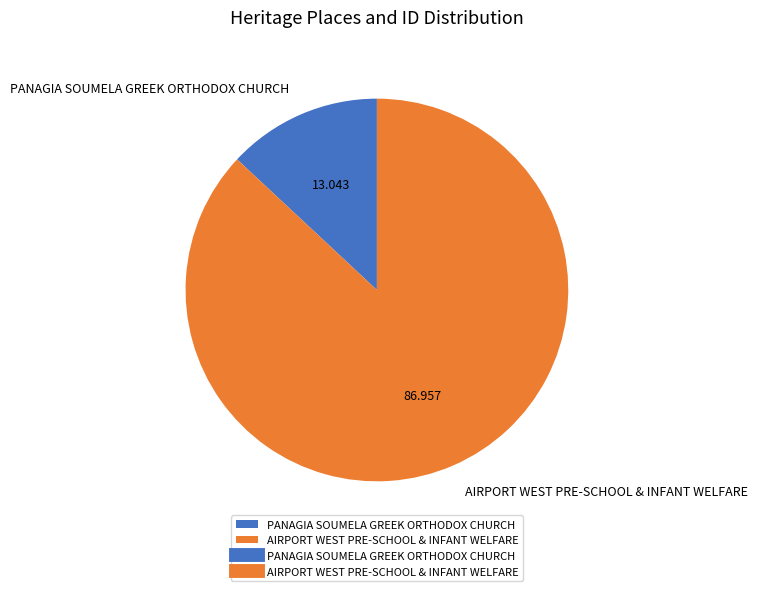

What is the ratio of the value at AIRPORT WEST PRE-SCHOOL & INFANT WELFARE to the value at PANAGIA SOUMELA GREEK ORTHODOX CHURCH?

6.7